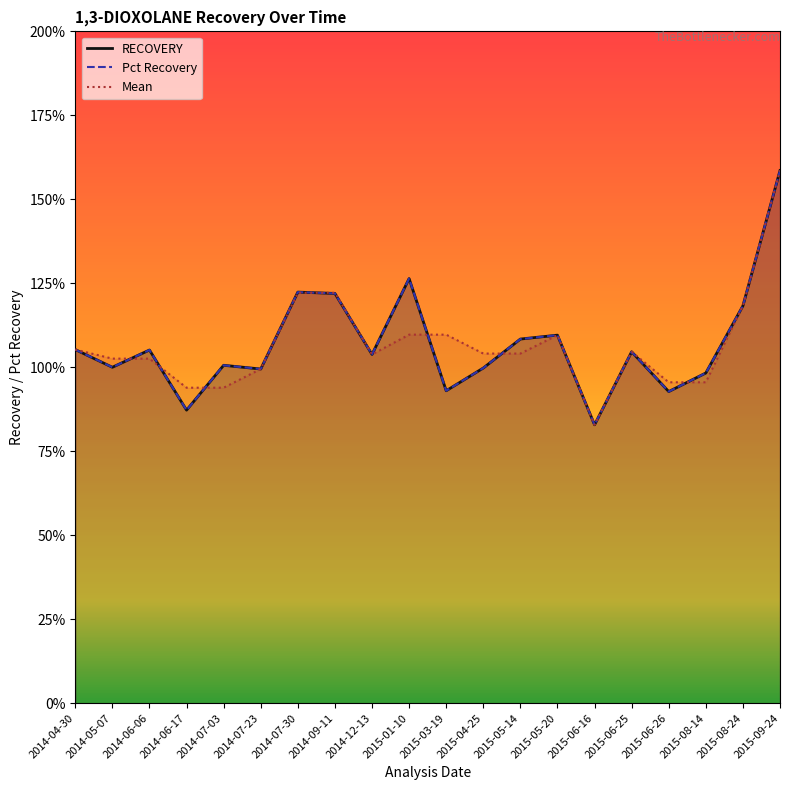

Does the chart display data point markers on the line(s)?

No